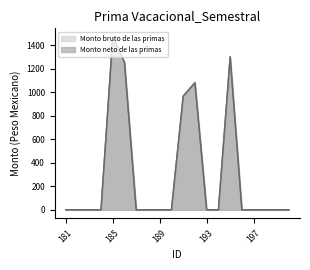

The value of Monto neto de las primas at 181 is 0.0. True or false?

True